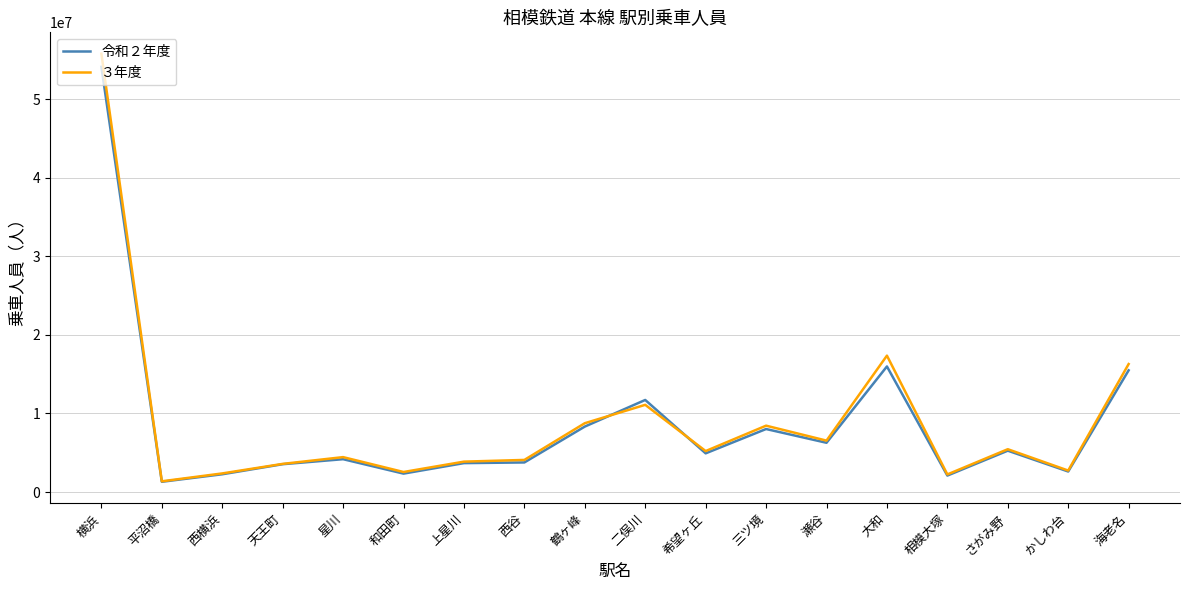

The value of 令和２年度 at かしわ台 is 2609177. True or false?

True